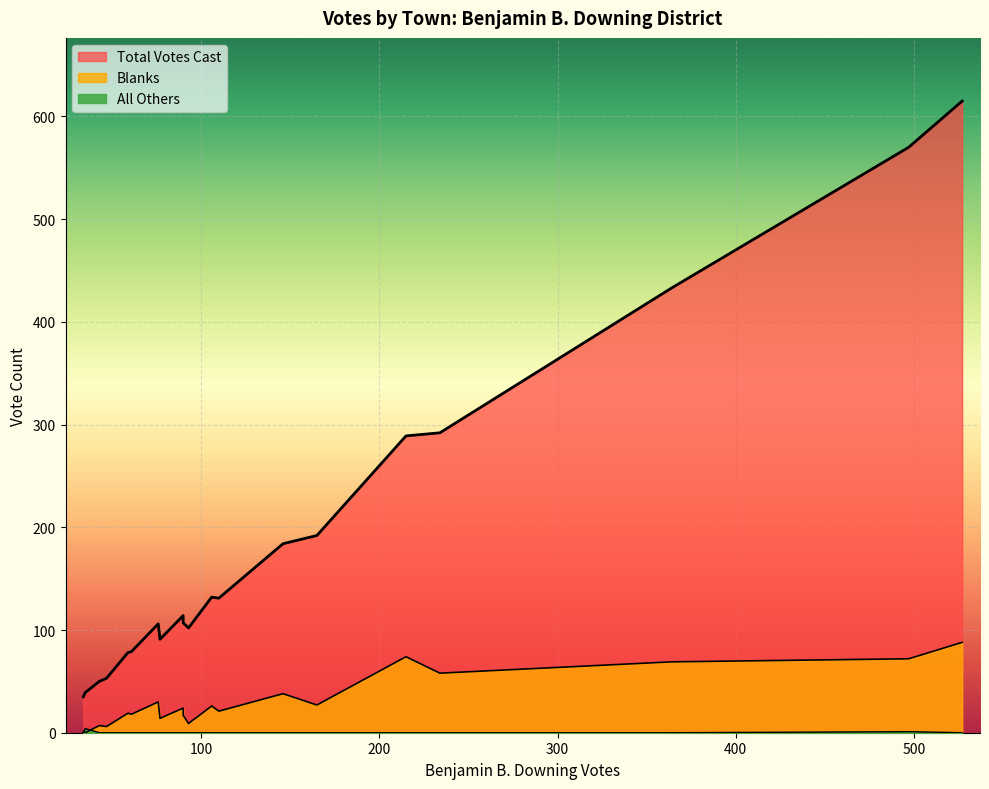

Between Goshen and Dalton, which is larger?

Dalton